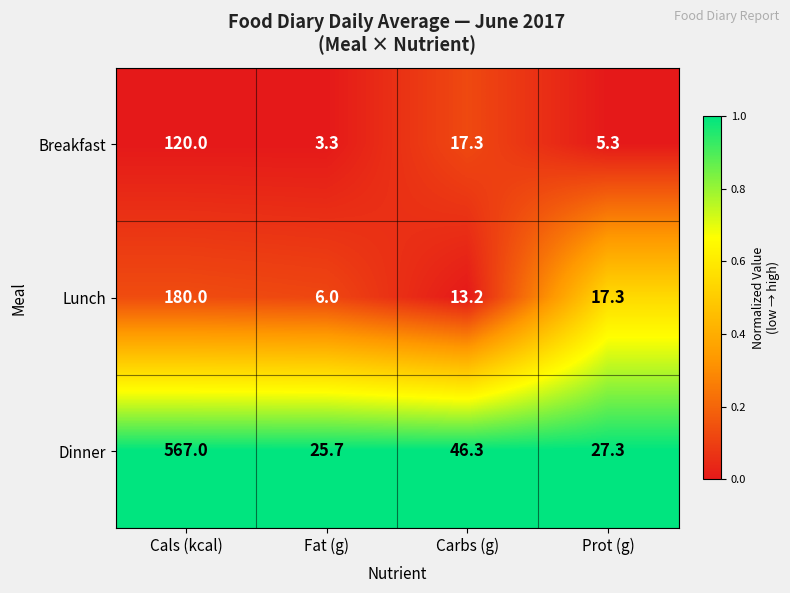

List the series in order of their peak value, highest first.

Dinner, Lunch, Breakfast